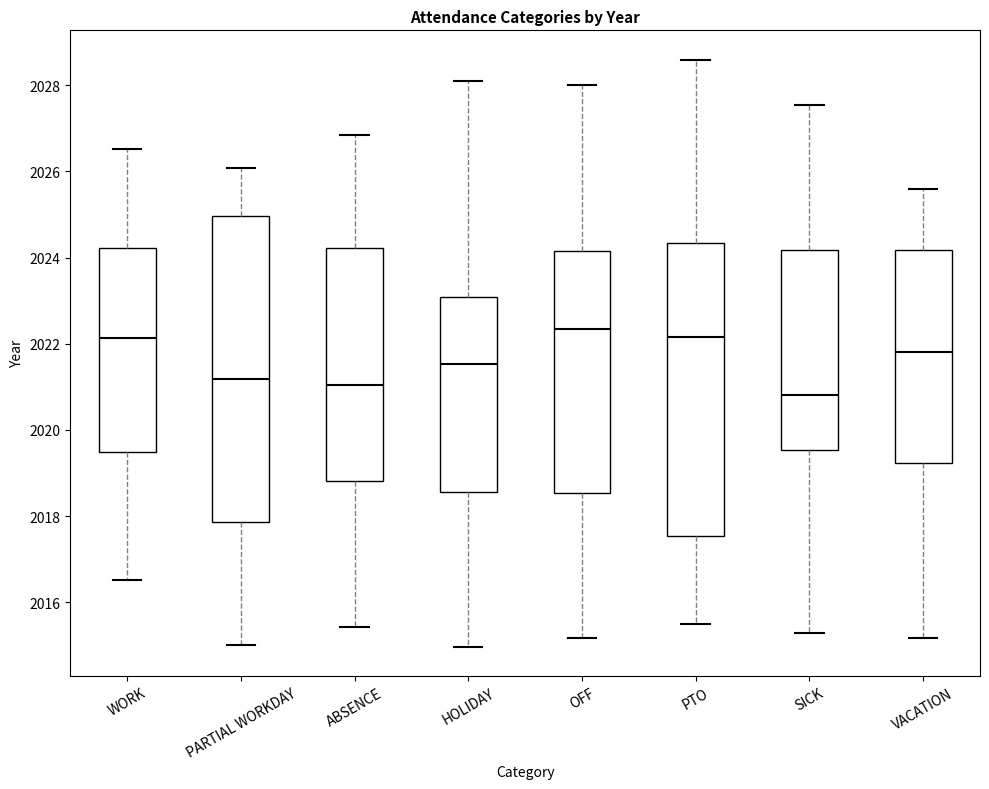

Reading left to right, transcribe this box plot: for each box, give where its median line is, the range the box spans, and where its two whiskers end, as read against the y-axis. The values are not printed on the chart, so give them approximately, as read against the axis.

WORK: median 2022.2, box 2019.4 to 2024.2, whiskers 2016.6 to 2026.6
PARTIAL WORKDAY: median 2021.2, box 2017.8 to 2025.0, whiskers 2015.0 to 2026.0
ABSENCE: median 2021.0, box 2018.8 to 2024.2, whiskers 2015.4 to 2026.8
HOLIDAY: median 2021.6, box 2018.6 to 2023.0, whiskers 2015.0 to 2028.0
OFF: median 2022.4, box 2018.6 to 2024.2, whiskers 2015.2 to 2028.0
PTO: median 2022.2, box 2017.6 to 2024.4, whiskers 2015.6 to 2028.6
SICK: median 2020.8, box 2019.6 to 2024.2, whiskers 2015.2 to 2027.6
VACATION: median 2021.8, box 2019.2 to 2024.2, whiskers 2015.2 to 2025.6